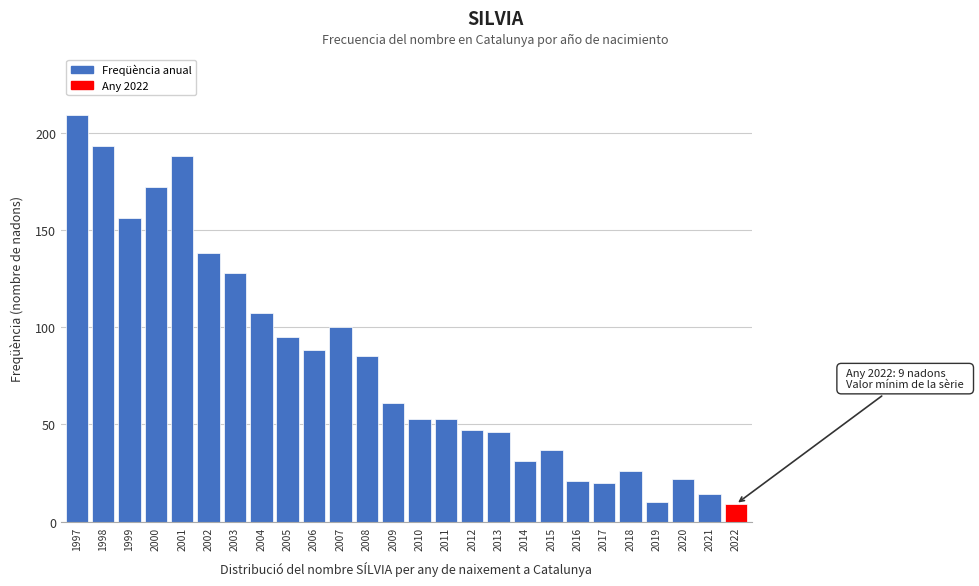

Reading right to left, what are all the values shown in this chart?

9	14	22	10	26	20	21	37	31	46	47	53	53	61	85	100	88	95	107	128	138	188	172	156	193	209